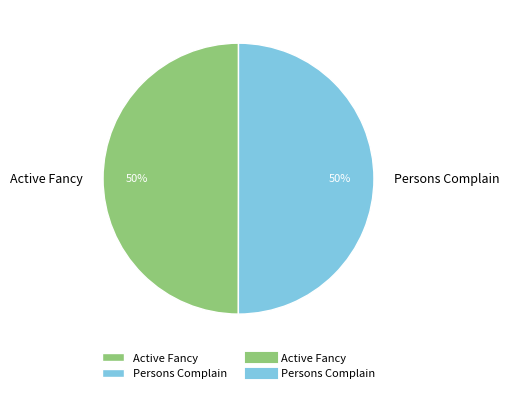

To the nearest percent, what is the combined percentage of Persons Complain and Active Fancy?

100%